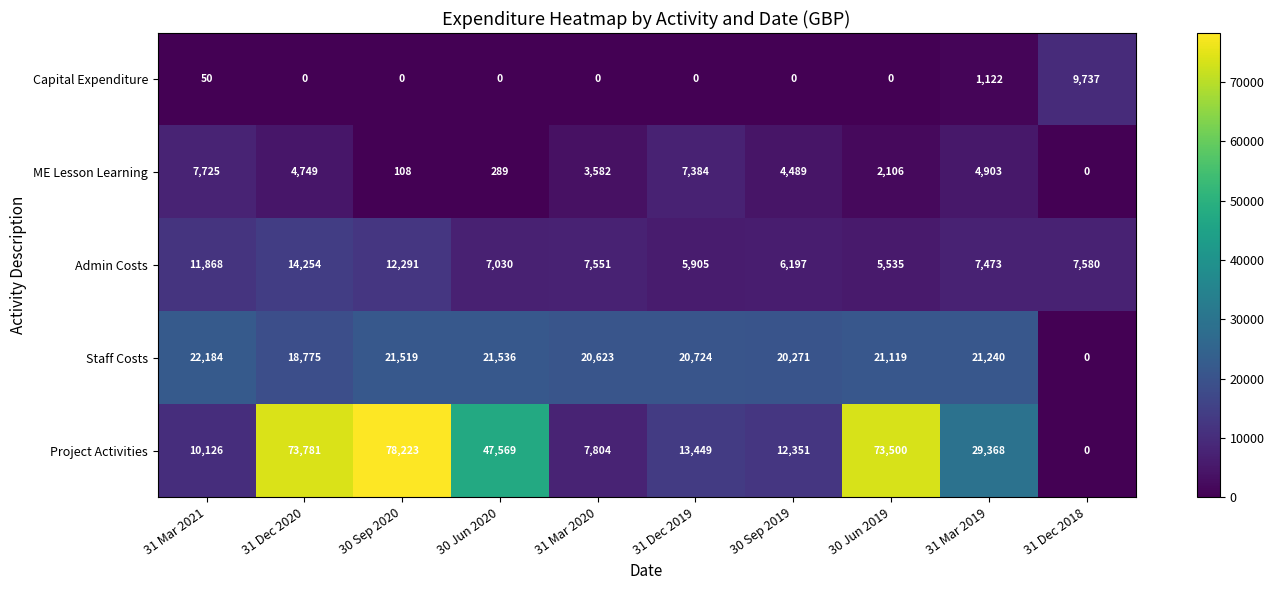

What is the sum of all Project Activities values?

346171